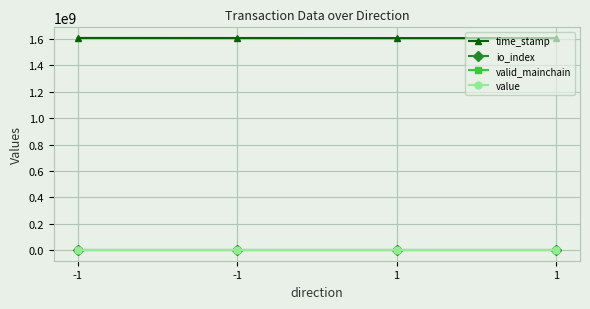

Does the chart have visible grid lines?

Yes